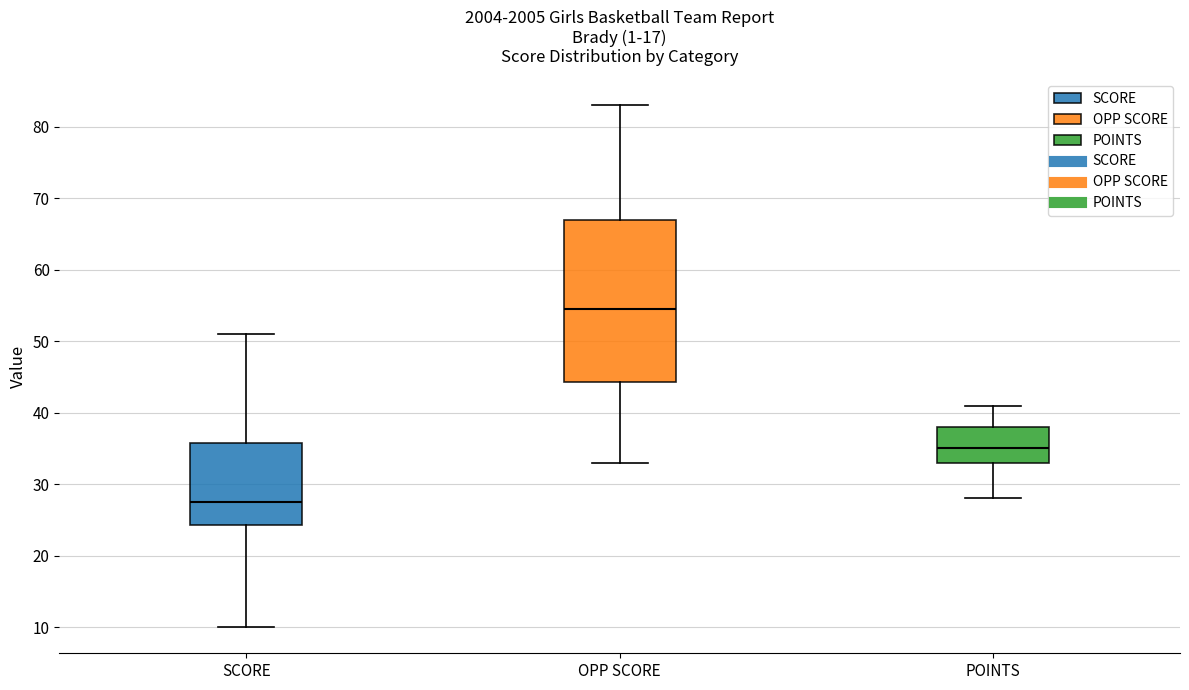

Which box has the highest median line?

OPP SCORE